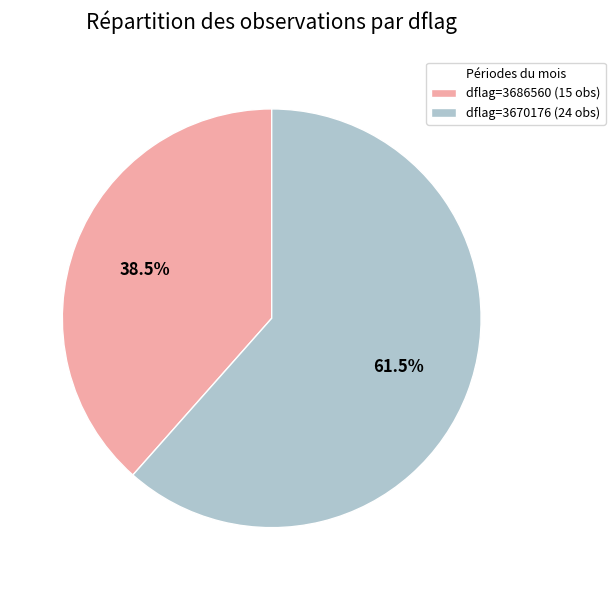

Which slice is the largest?

dflag=3670176 (24 obs)